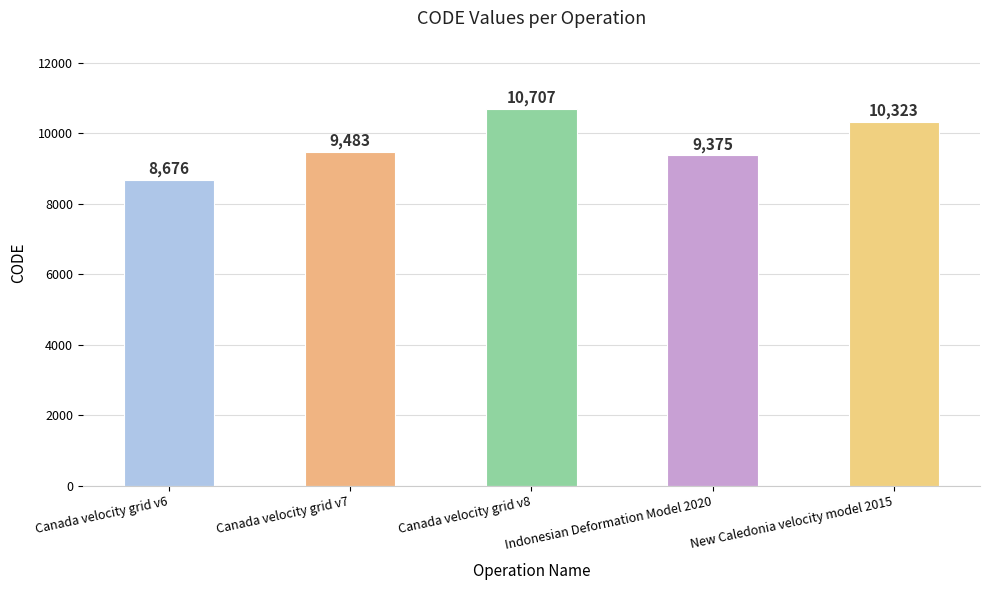

What is the average value?

9713